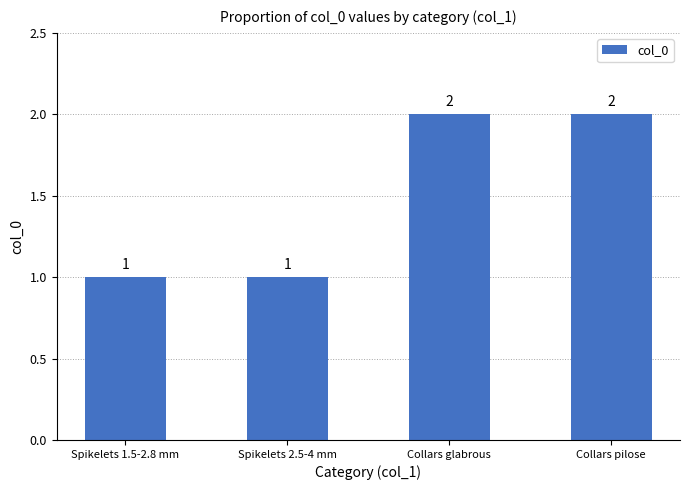

Approximately how many times larger is the value at Spikelets 2.5-4 mm compared to Collars glabrous?

0.5